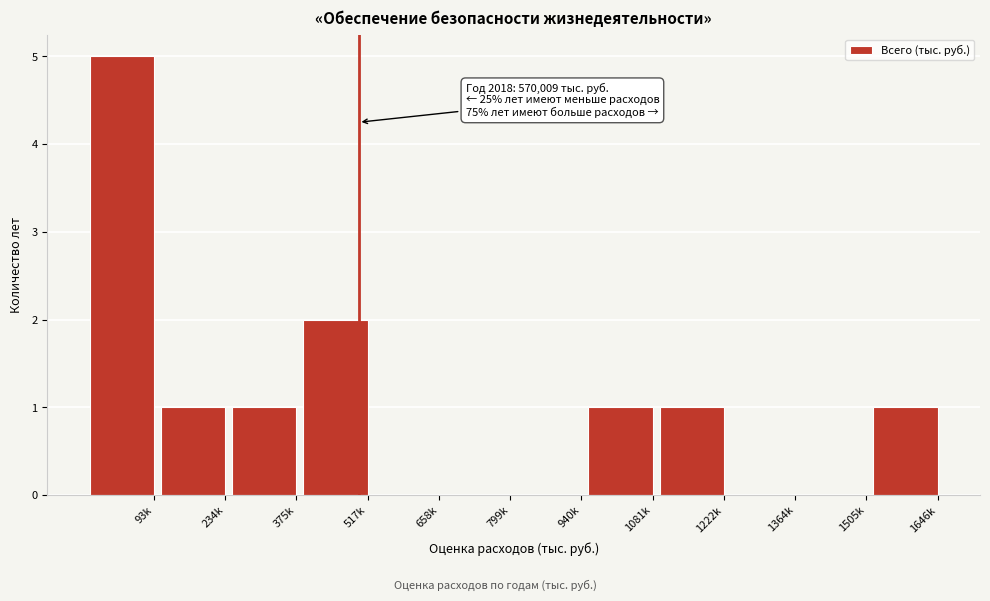

Reading left to right, transcribe all the data shown in this chart.

93k=5	234k=1	375k=1	517k=2	658k=0	799k=0	940k=0	1081k=1	1222k=1	1364k=0	1505k=0	1646k=1